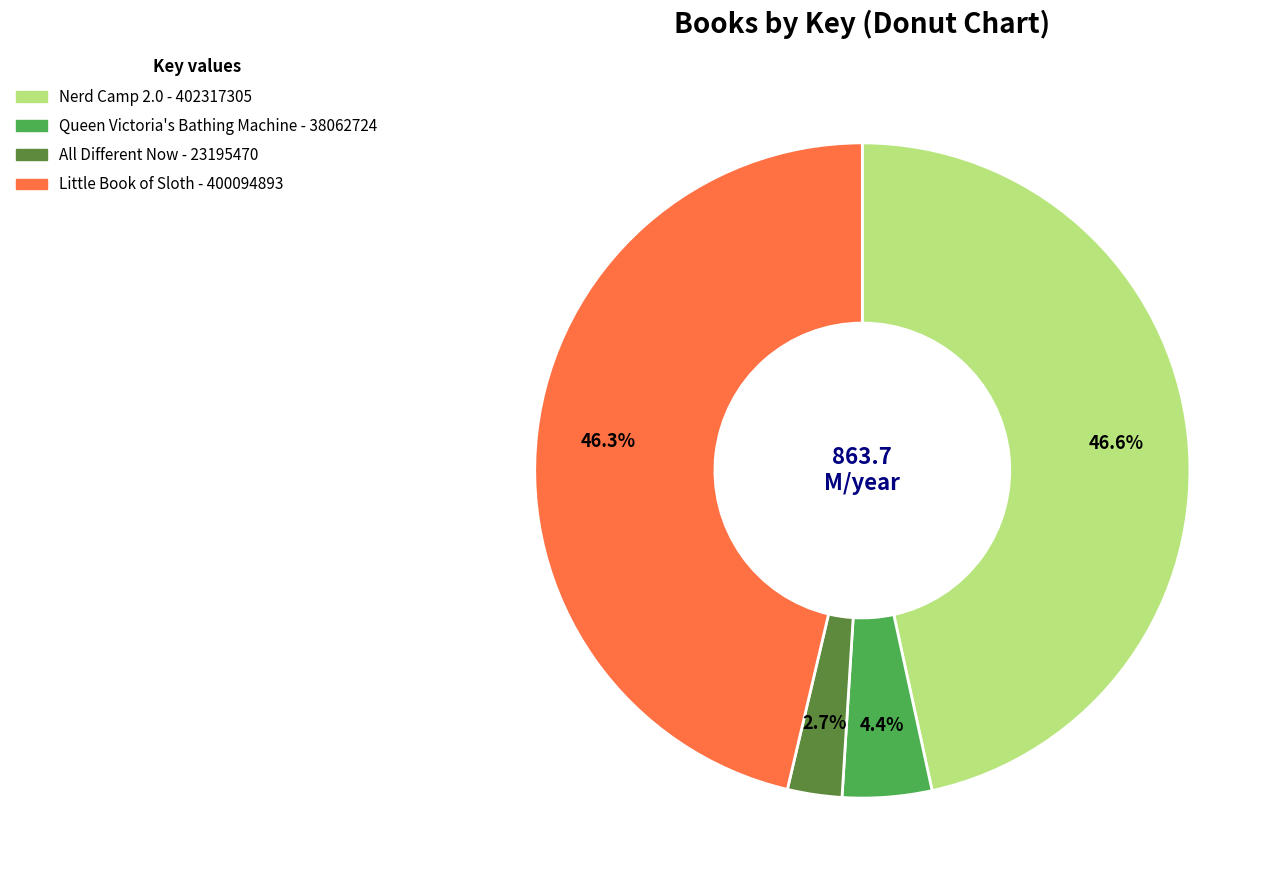

Is there a majority slice in this chart?

No